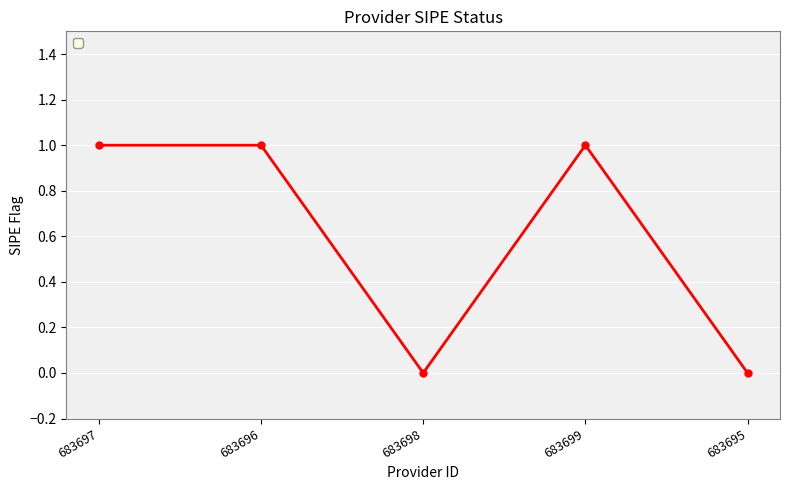

True or false: the data shows 2 at 683699.

False